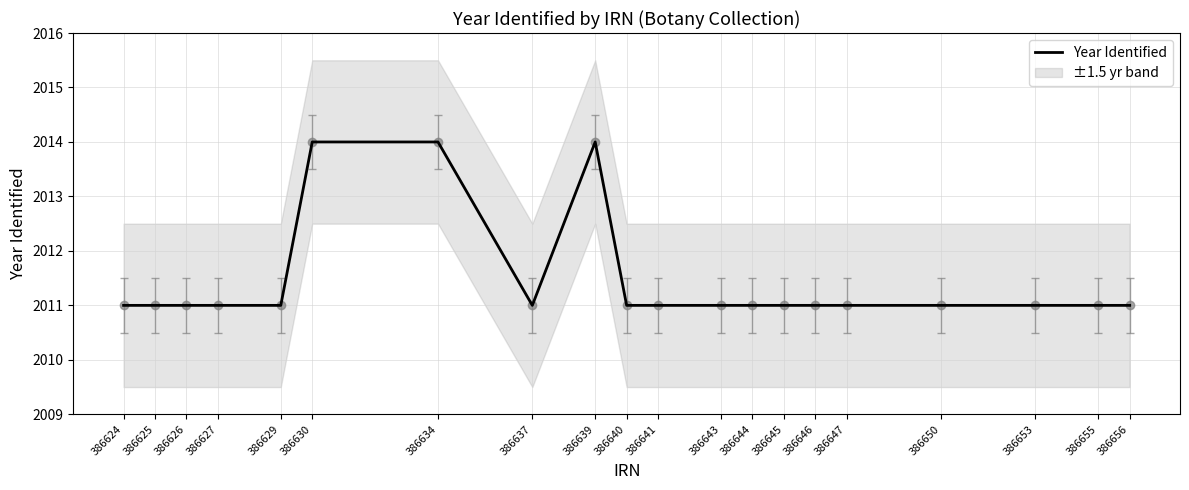

What is the difference between the maximum and minimum values?

3